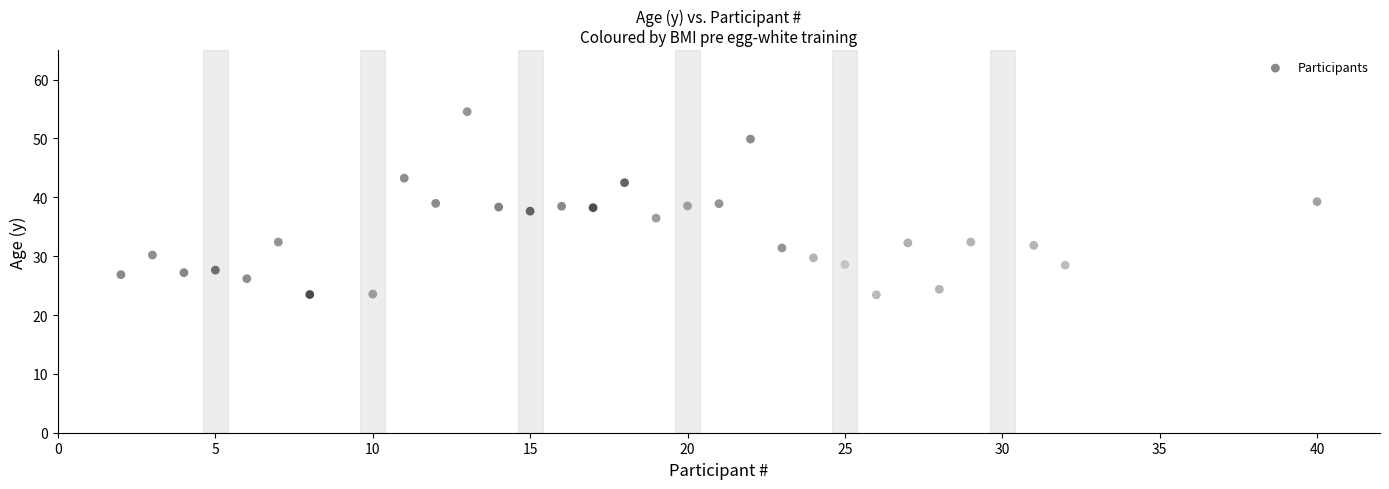

What is the range of Y values (max minus min)?

31.1